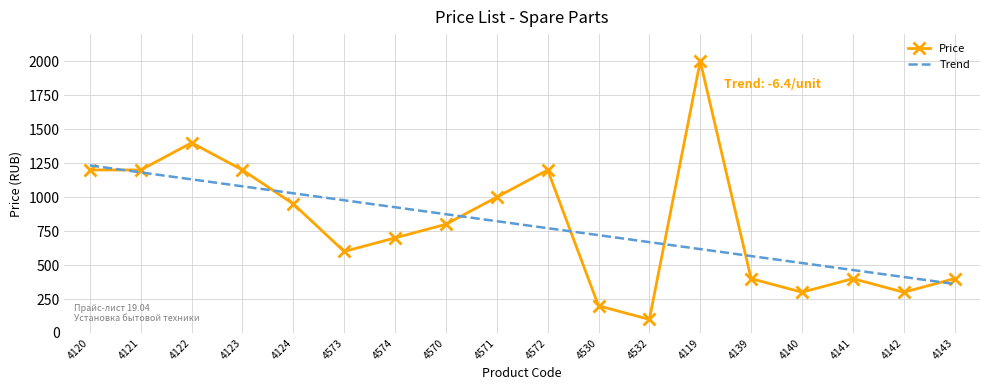

At how many categories does at least one series exceed 1363?

2